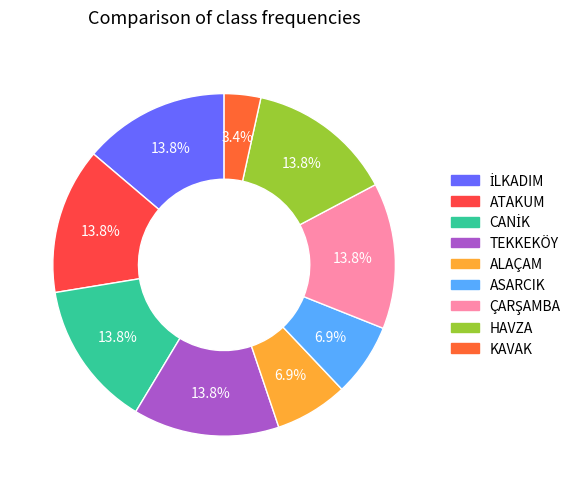

To the nearest percent, what is the difference between the largest and smallest slice percentages?

10%